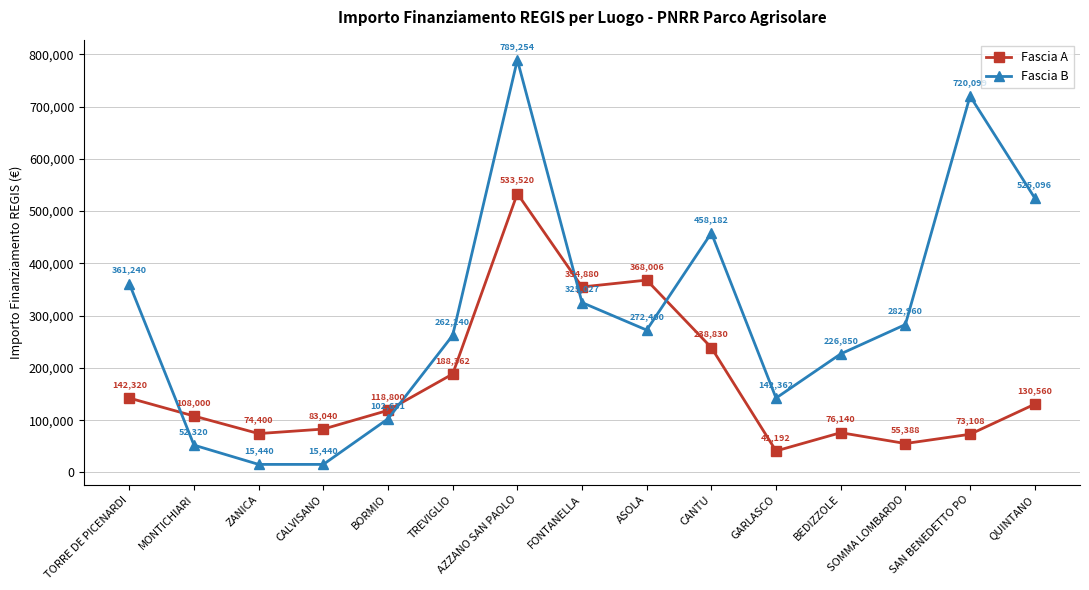

What is the value of the Fascia B point at the 10th from the left?

458182.4